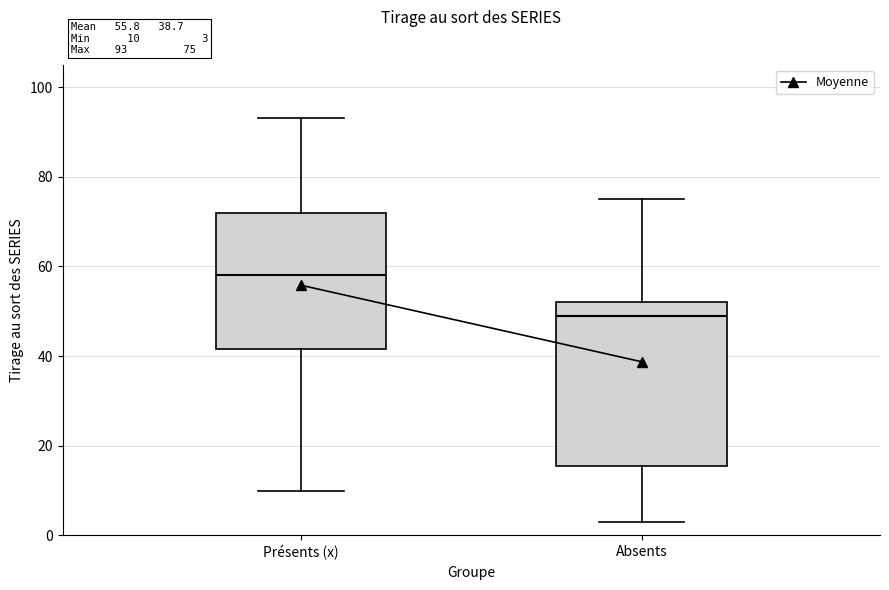

Comparing the boxes themselves (not the whiskers), which one is the tallest?

Absents